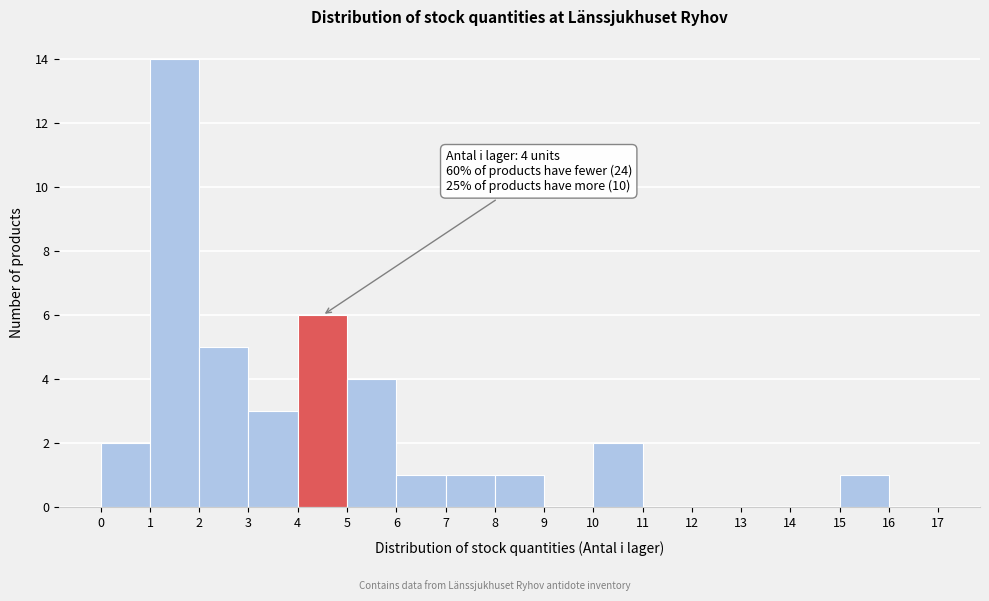

Which range on the x-axis has the tallest bar?

1 to 2